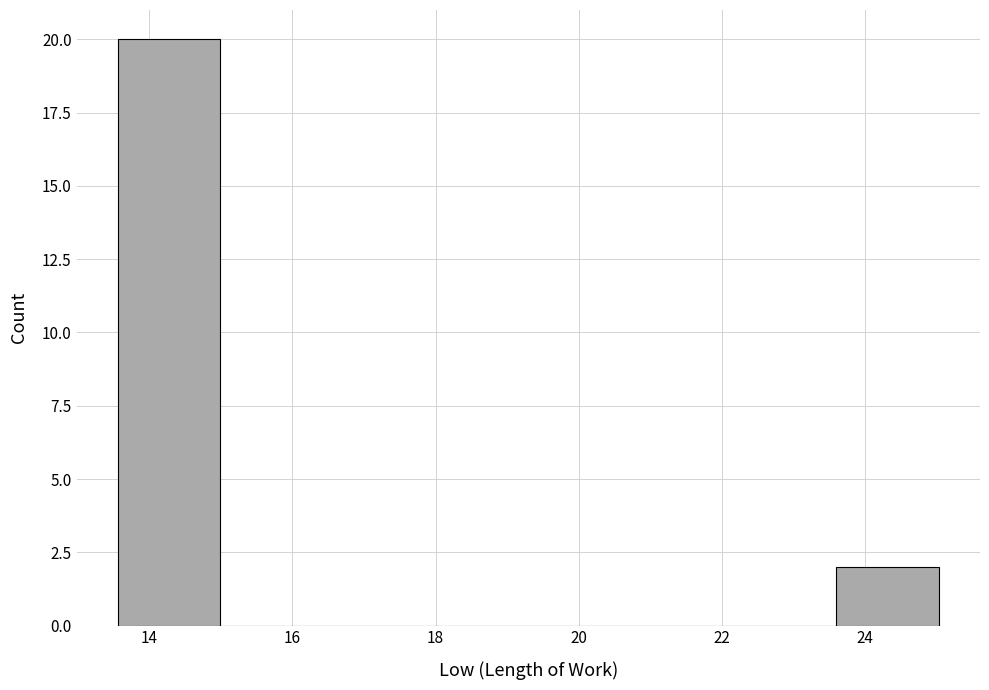

Over which range of the x-axis is the bar tallest?

13.6 to 15.0